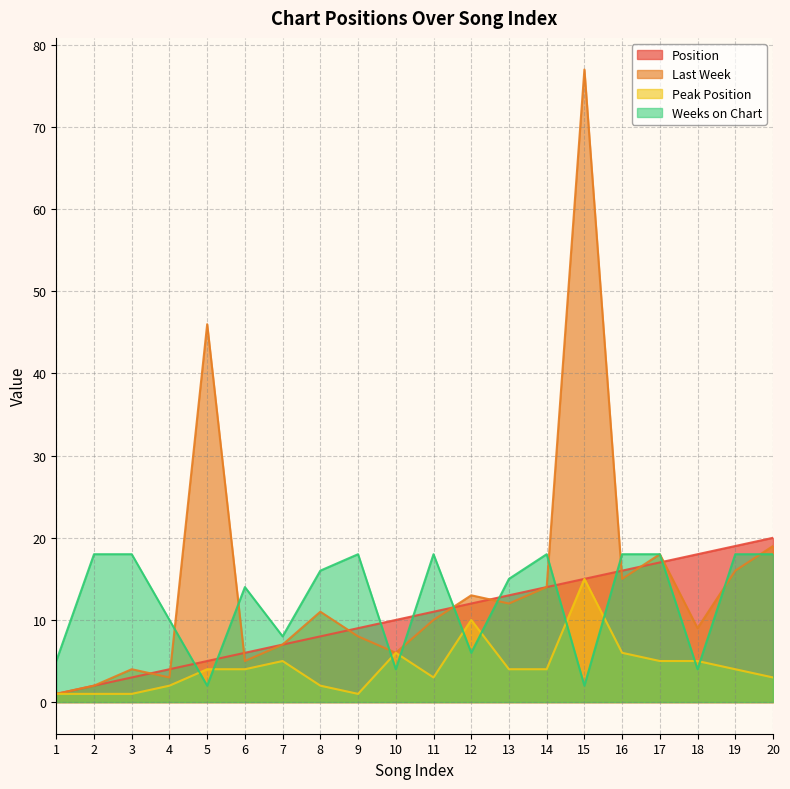

Which series ends up on top after the final intersection of Position and Weeks on Chart?

Position